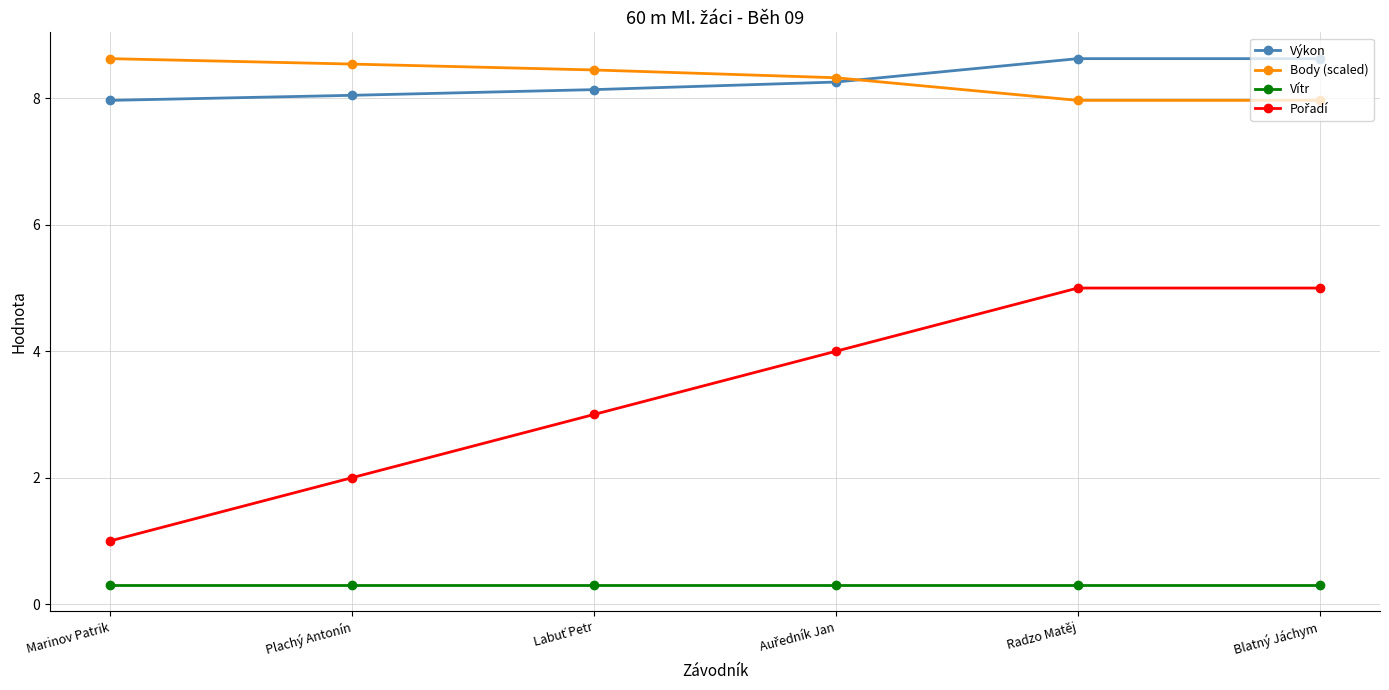

True or false: Vítr and Výkon intersect in this chart.

False